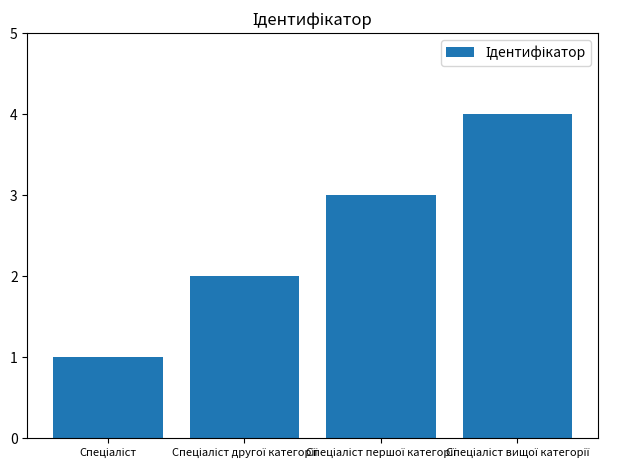

What is the greatest value displayed?

4